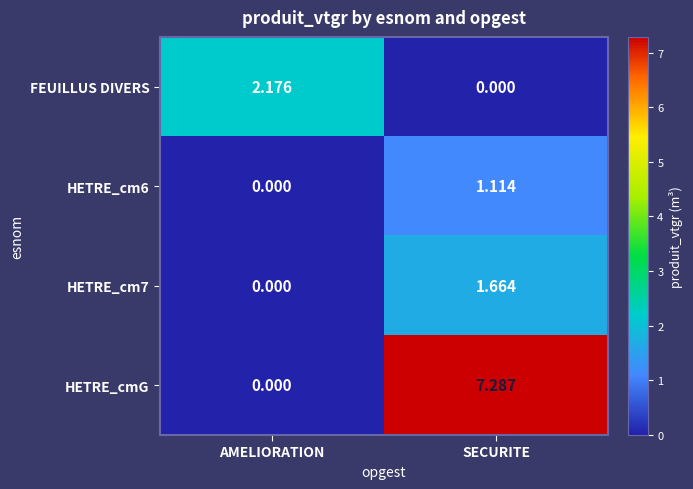

Which series changed the most between AMELIORATION and SECURITE?

HETRE_cmG